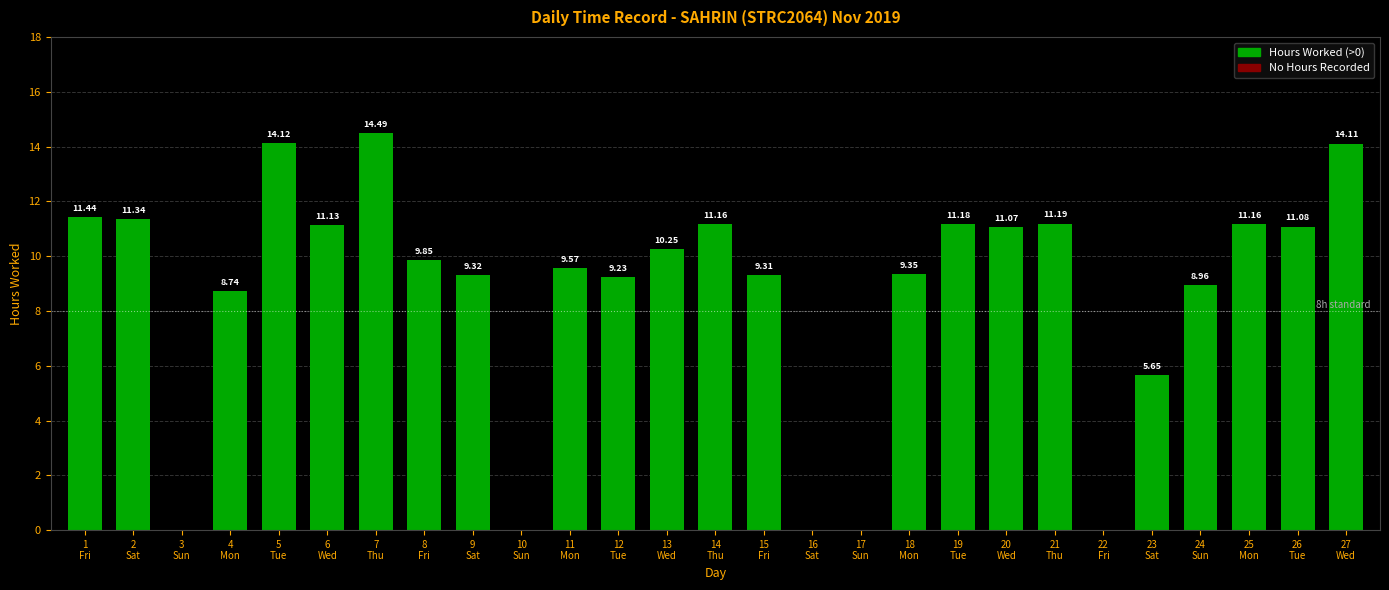

Approximately how many times larger is the value at 11
Mon compared to 4
Mon?

1.1